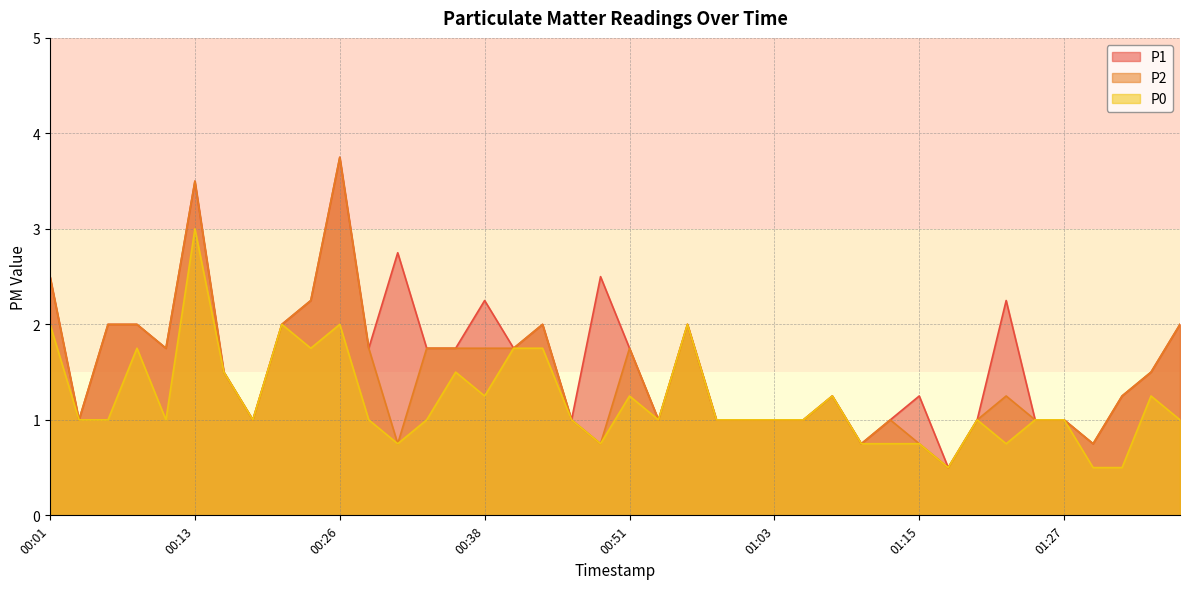

Which series has the largest total across all categories?

P1